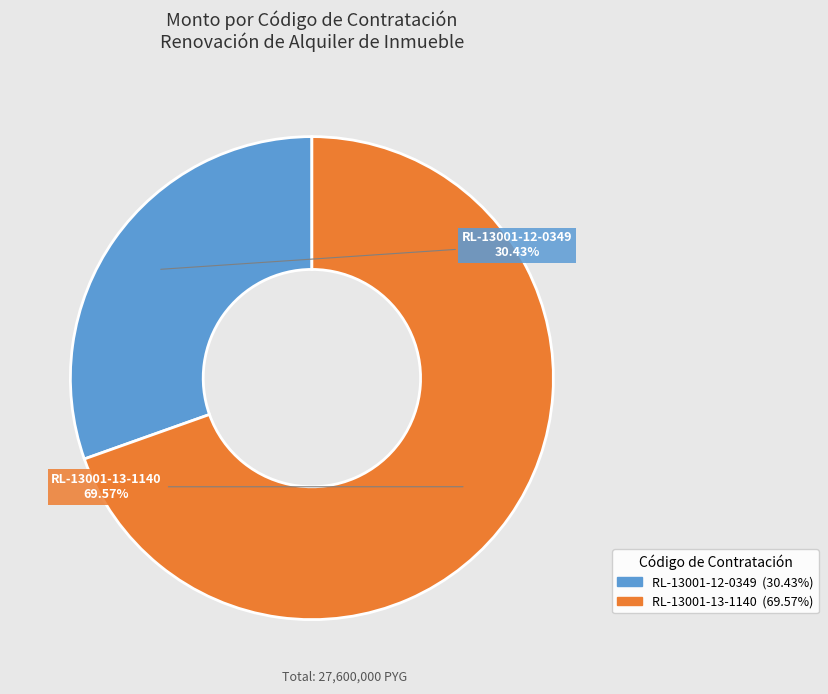

Which slice represents more than half of the pie?

RL-13001-13-1140